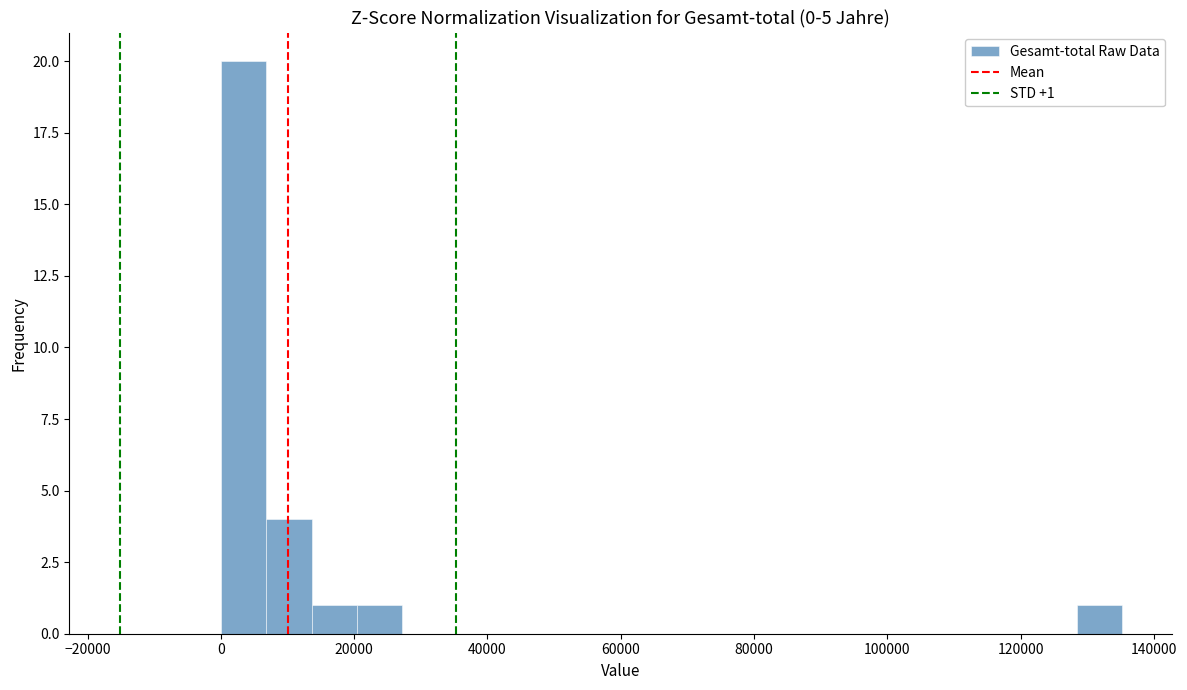

Read against the x-axis, roughly where is the centre of the tallest bar?

4000